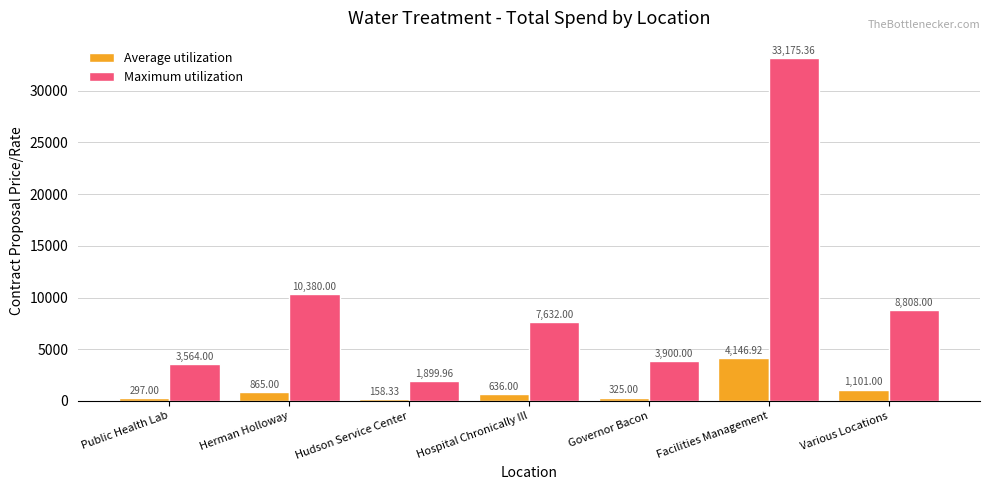

Reading right to left, extract all data points from this chart.

Average utilization: Various Locations=1101.0	Facilities Management=4146.9	Governor Bacon=325.0	Hospital Chronically Ill=636.0	Hudson Service Center=158.3	Herman Holloway=865.0	Public Health Lab=297.0
Maximum utilization: Various Locations=8808.0	Facilities Management=33175.4	Governor Bacon=3900.0	Hospital Chronically Ill=7632.0	Hudson Service Center=1900.0	Herman Holloway=10380.0	Public Health Lab=3564.0